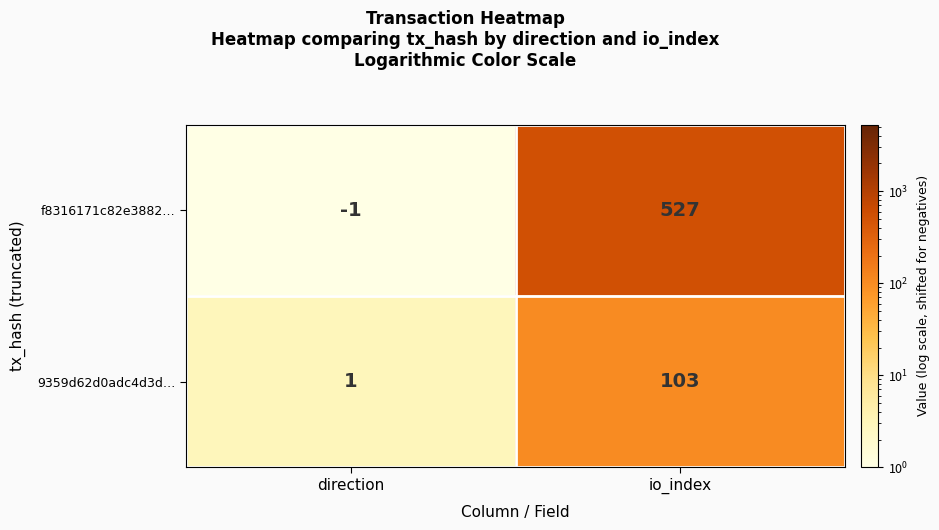

Is it true that 9359d62d0adc4d3d… equals 1 at direction?

True